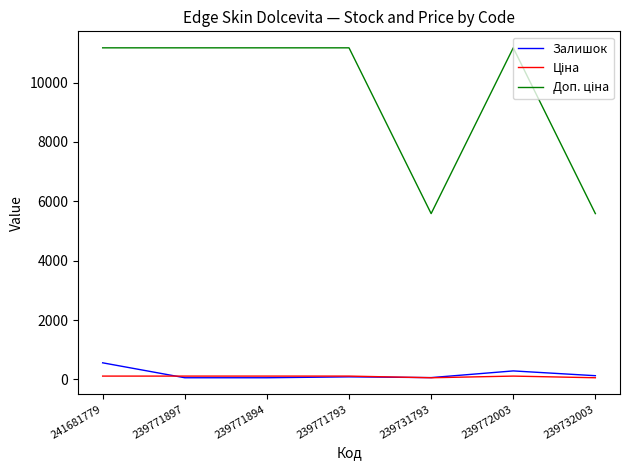

True or false: Залишок has a value of 56.0 at 239771894.

True